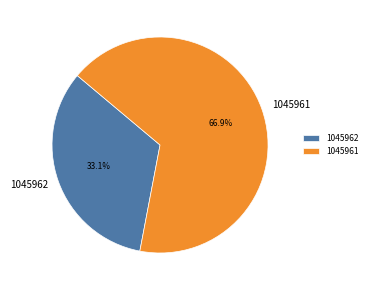

How many segments does this pie chart have?

2